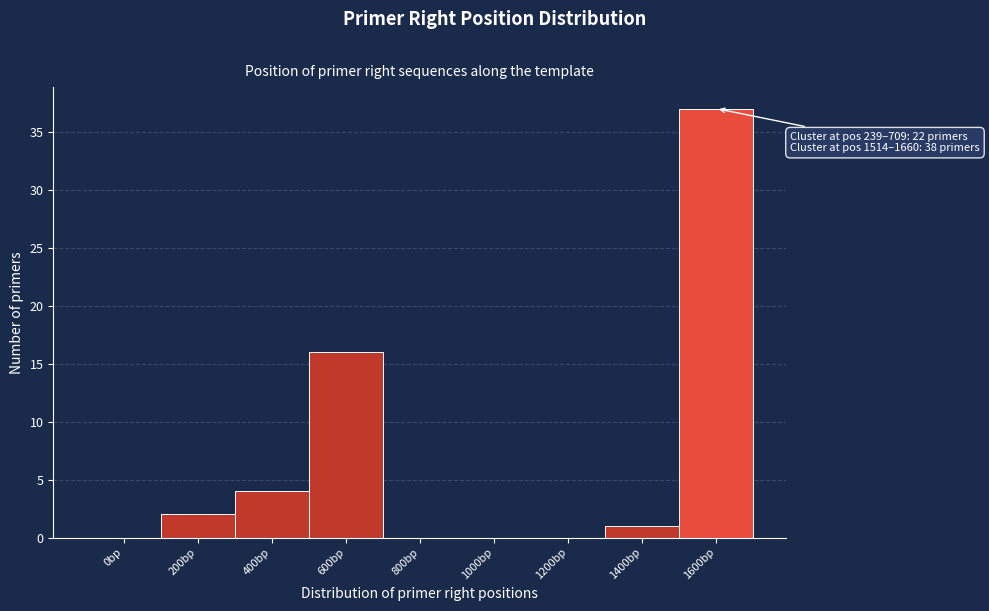

Reading left to right, transcribe all the data shown in this chart.

0bp=0	200bp=2	400bp=4	600bp=16	800bp=0	1000bp=0	1200bp=0	1400bp=1	1600bp=37